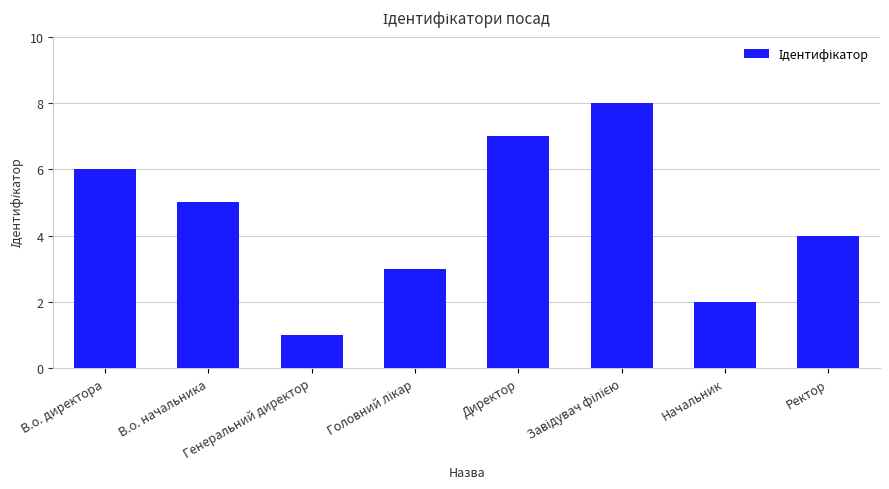

What is the smallest value displayed?

1